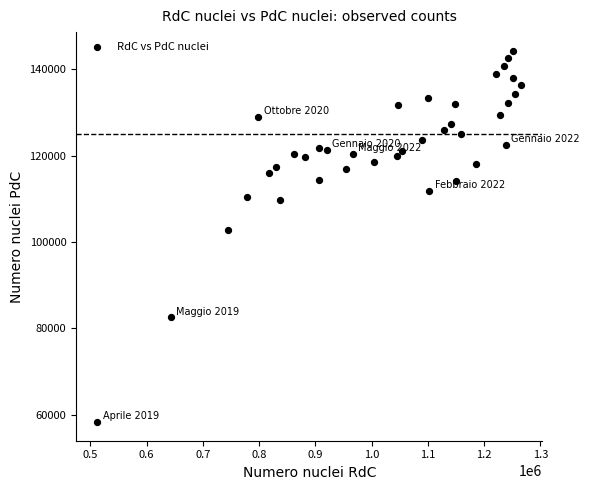

What Y value in the scatter plot is closest to 101270?

102744